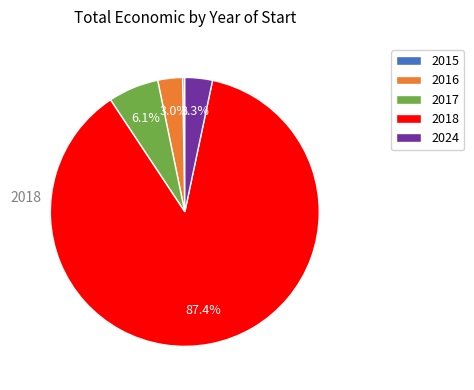

Which category has the biggest portion of the pie?

2018